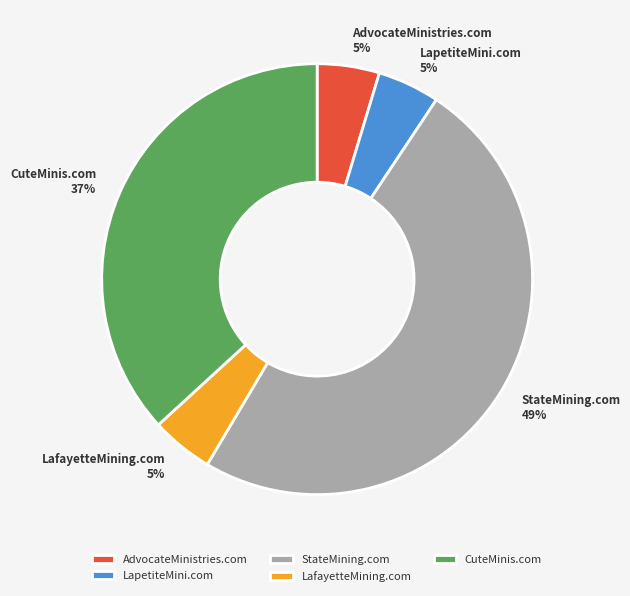

Is the sum of LafayetteMining.com and StateMining.com greater than half?

Yes